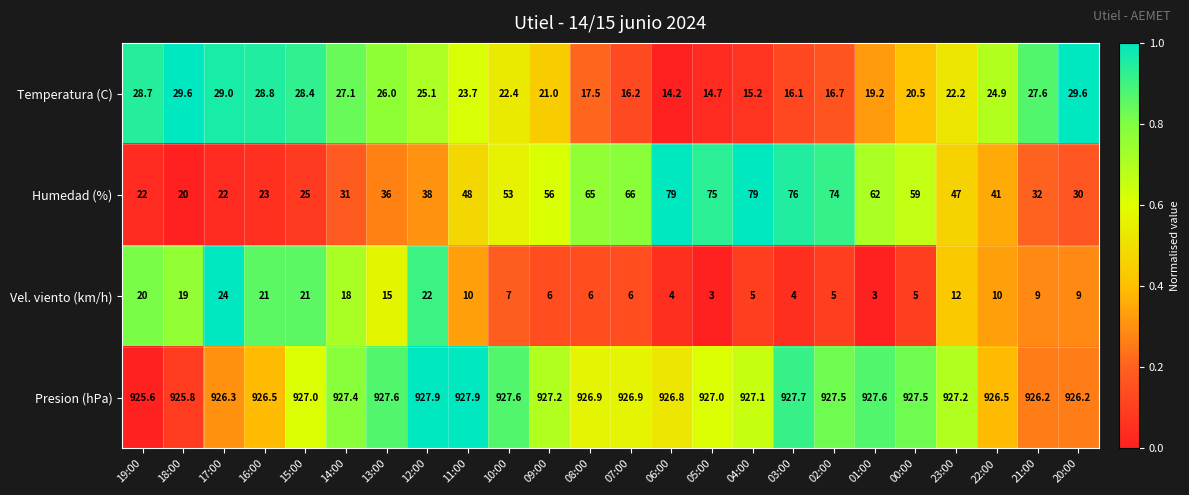

At 13:00, list the series in order from smallest to largest.

Vel. viento (km/h), Temperatura (C), Humedad (%), Presion (hPa)